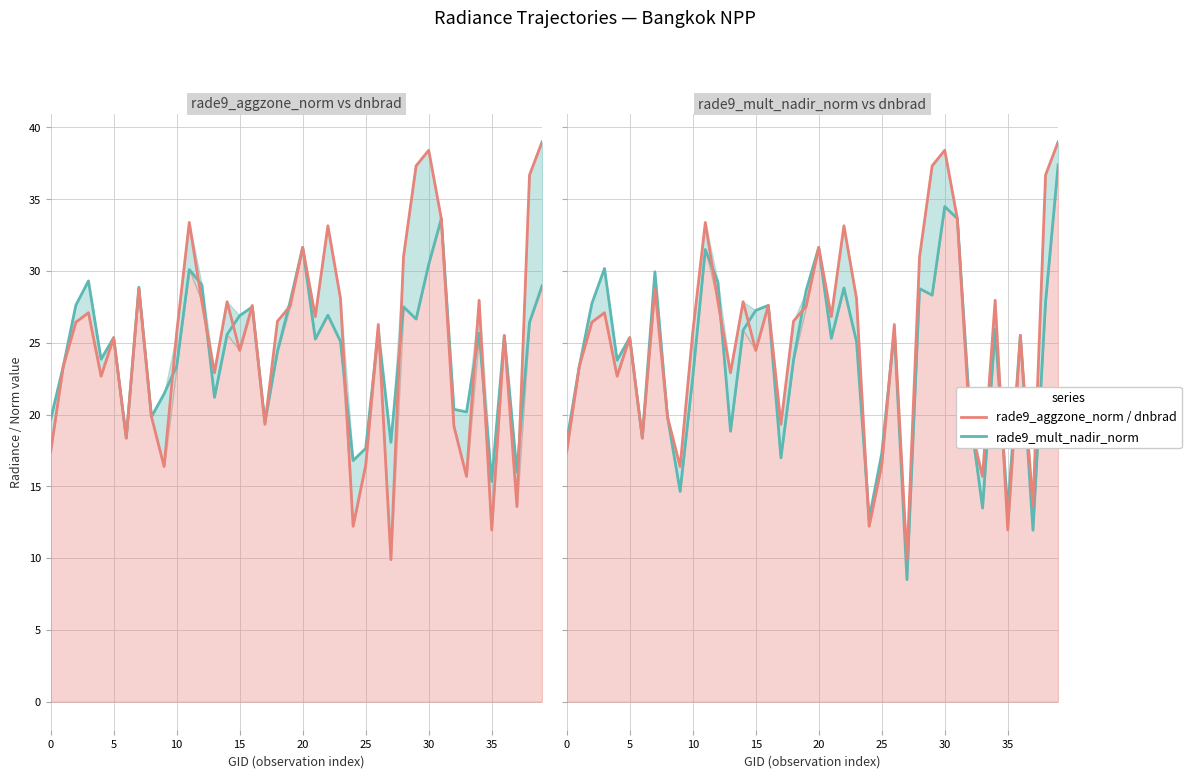

The rade9_mult_nadir_norm series shows 41.5 at 5. True or false?

False